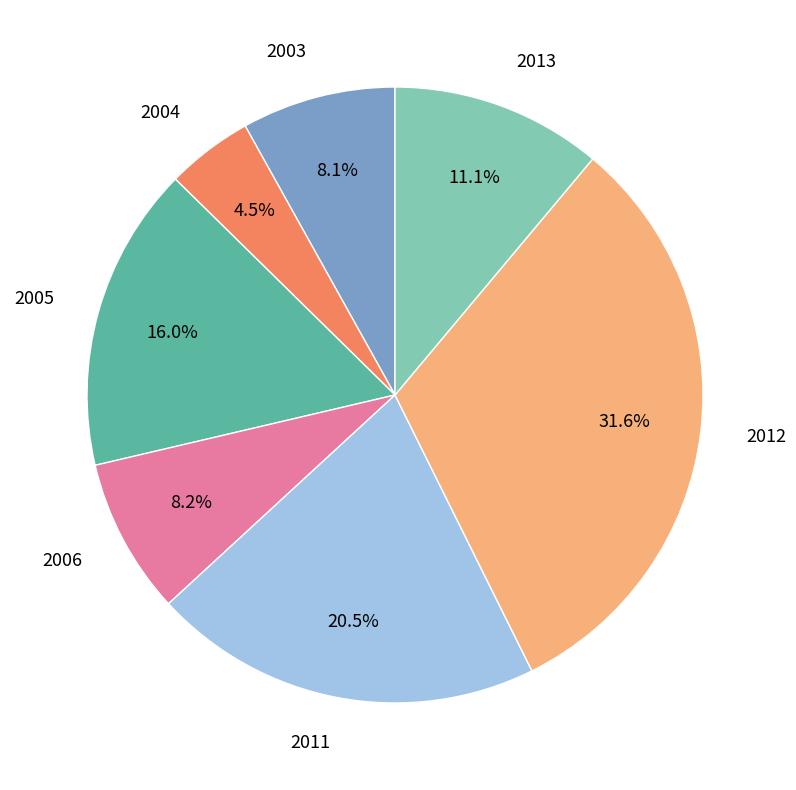

How many slices are in this pie chart?

7